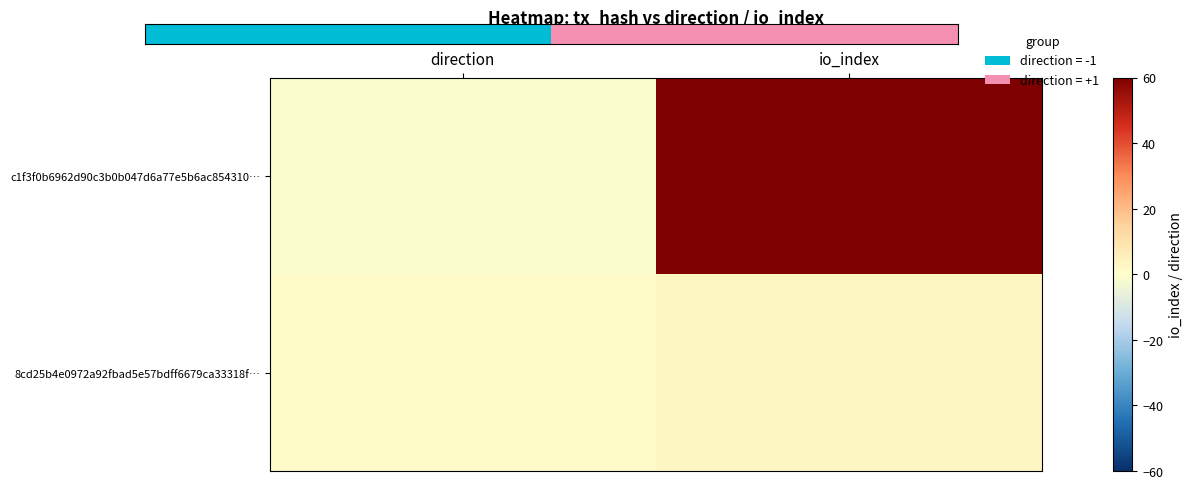

How many distinct data groups are displayed?

2